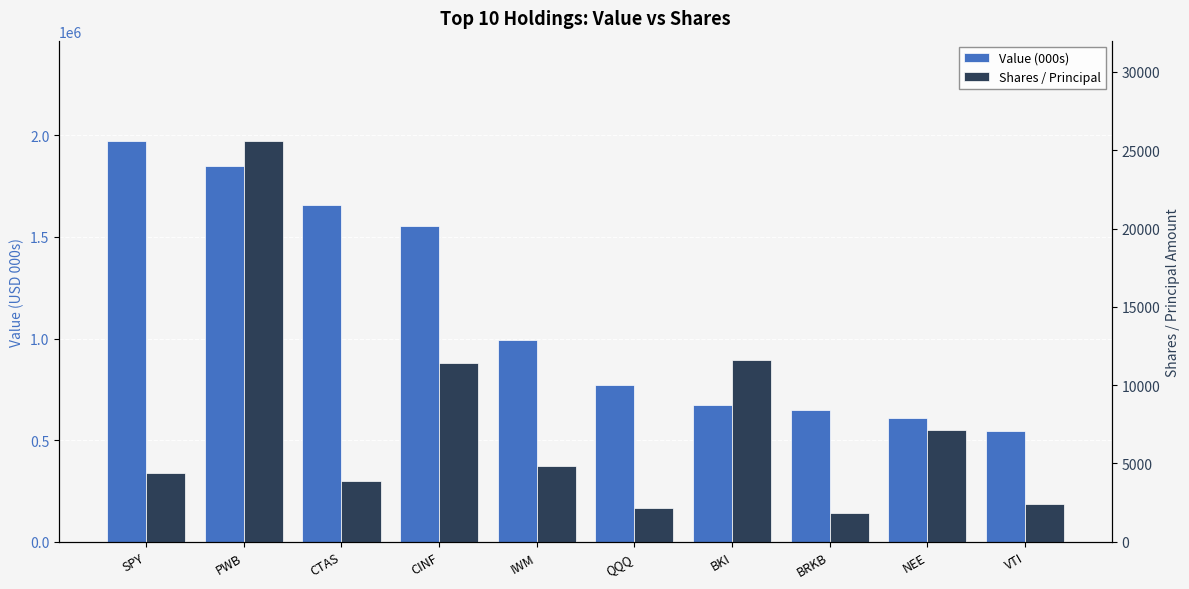

Which series has the widest spread of values?

Value (000s)